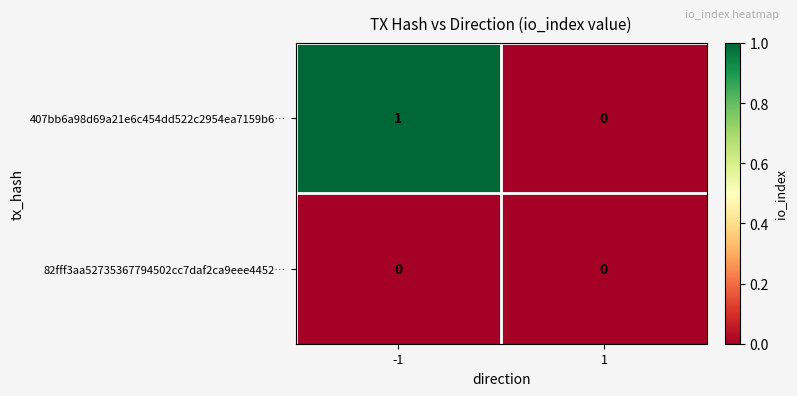

Reading left to right, list all the values displayed in this chart.

407bb6a98d69a21e6c454dd522c2954ea7159b6…: 1	0
82fff3aa52735367794502cc7daf2ca9eee4452…: 0	0